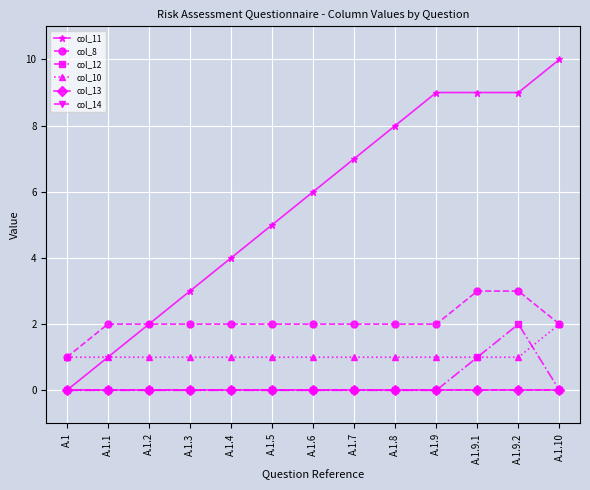

True or false: col_12 and col_8 cross at least once.

False